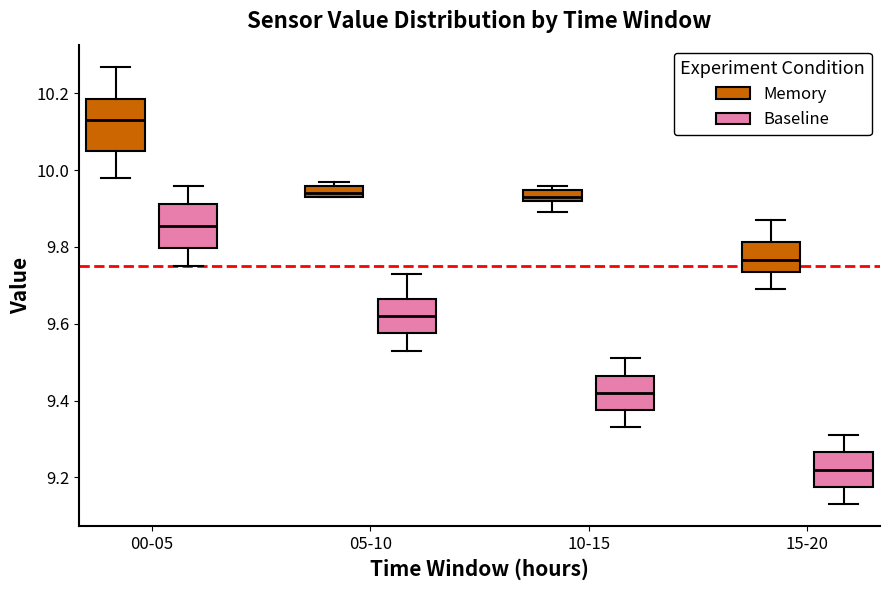

Which box has the highest median line?

00-05 (Memory)